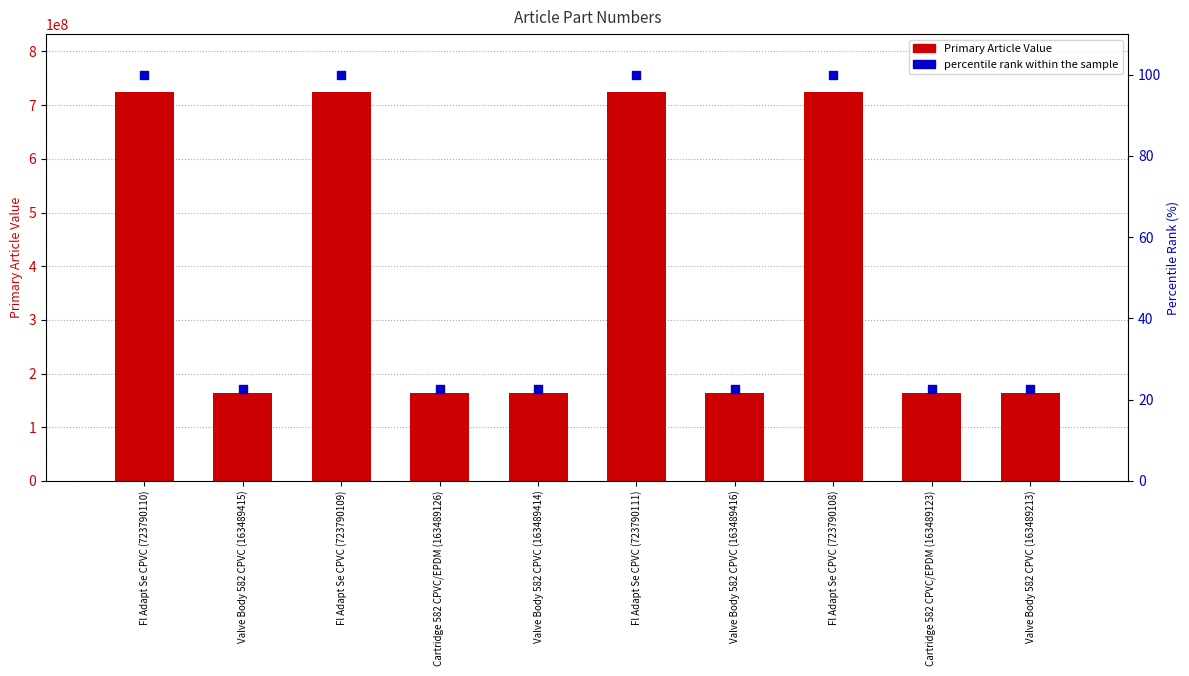

Is the value of Primary Article Value at Fl Adapt Se CPVC (723790109) greater than the value of percentile rank within the sample at Fl Adapt Se CPVC (723790108)?

Yes